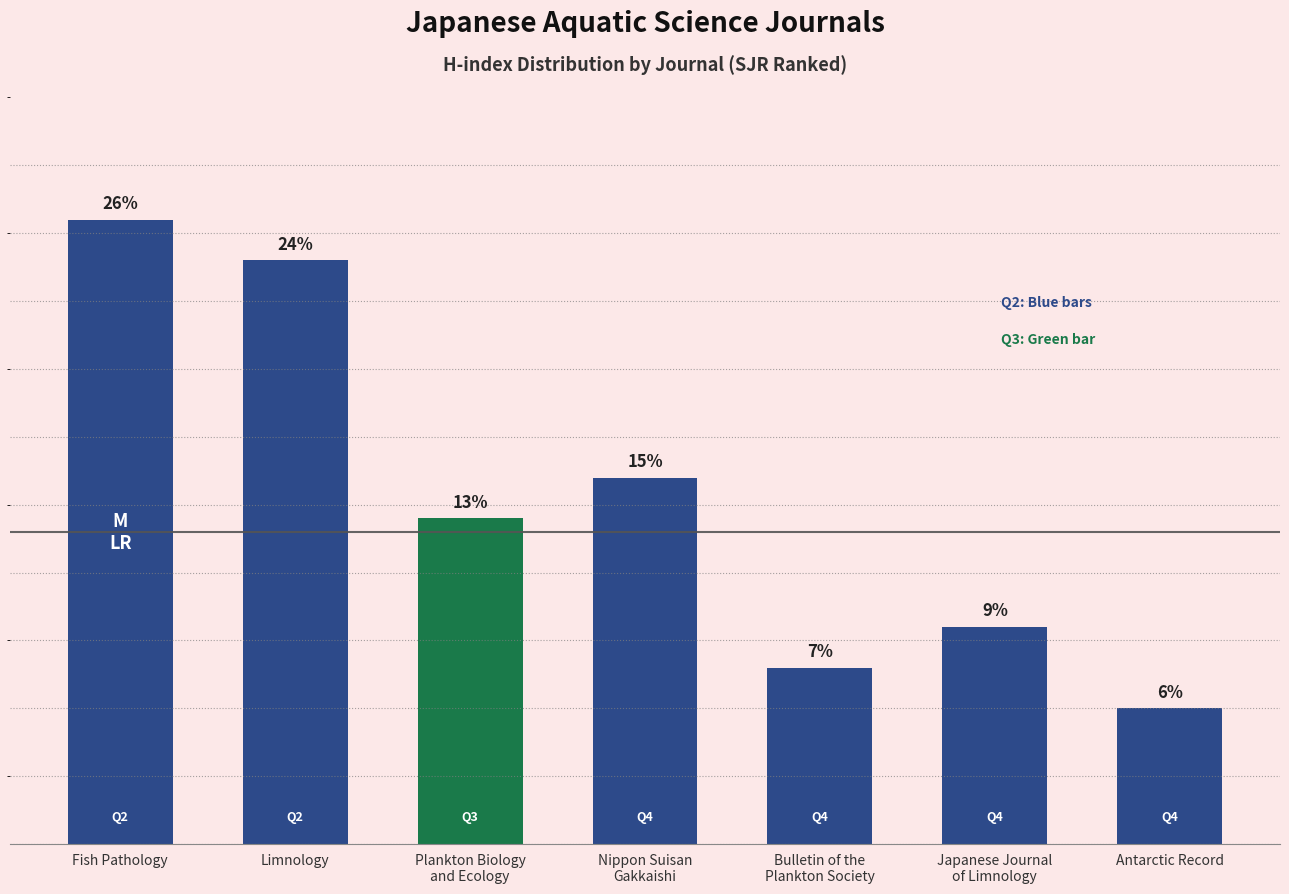

Does the chart contain any negative values?

No